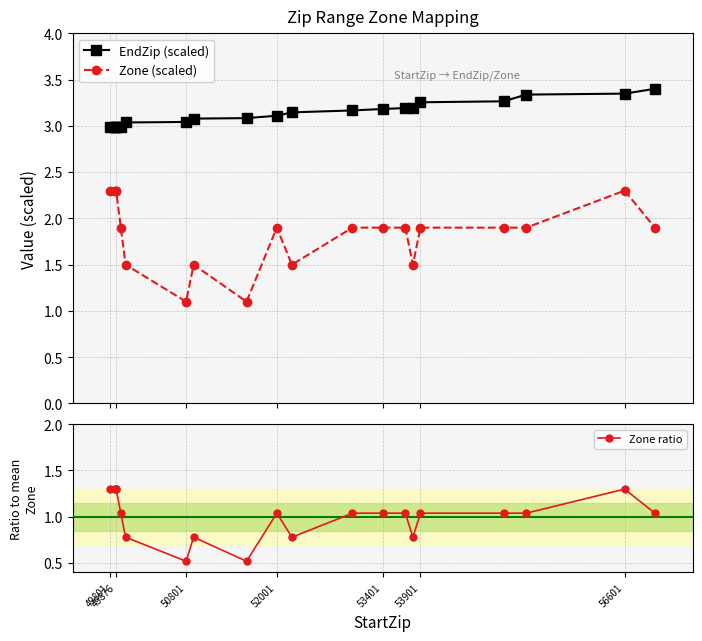

True or false: Zone (scaled) has more than 2 interior local peaks.

True